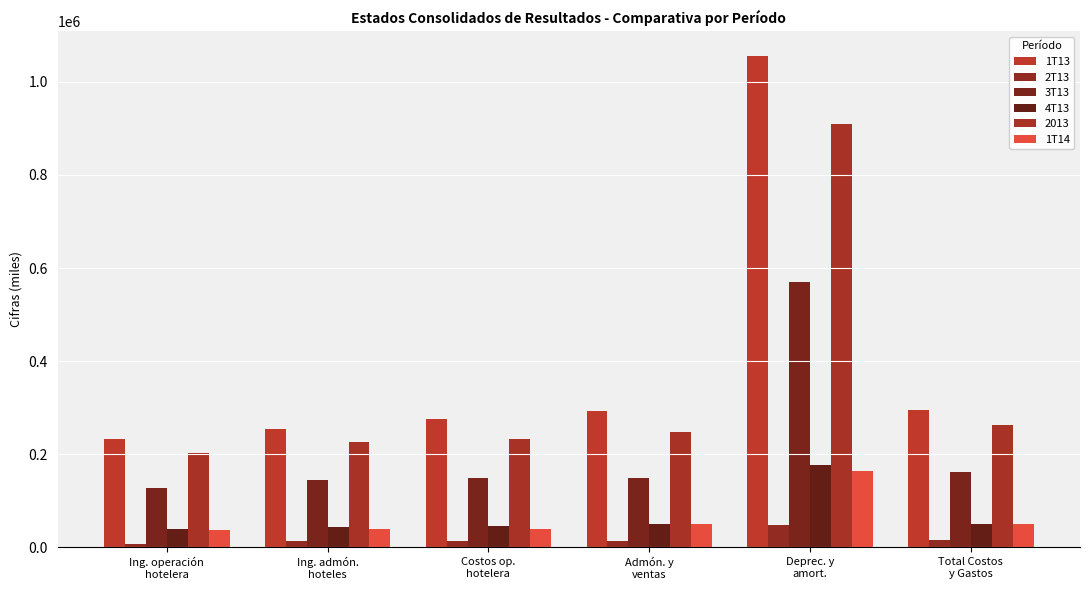

What position from the right is Costos op.
hotelera?

4